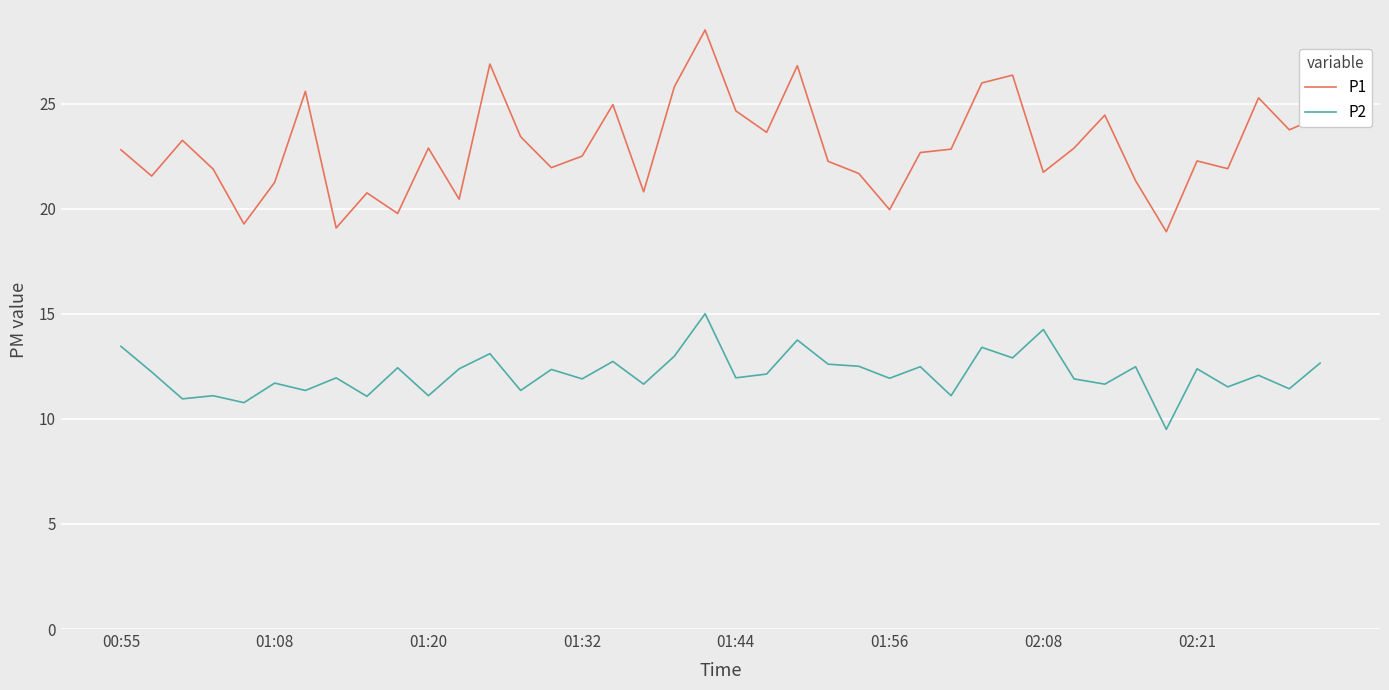

Which series has the widest spread of values?

P1